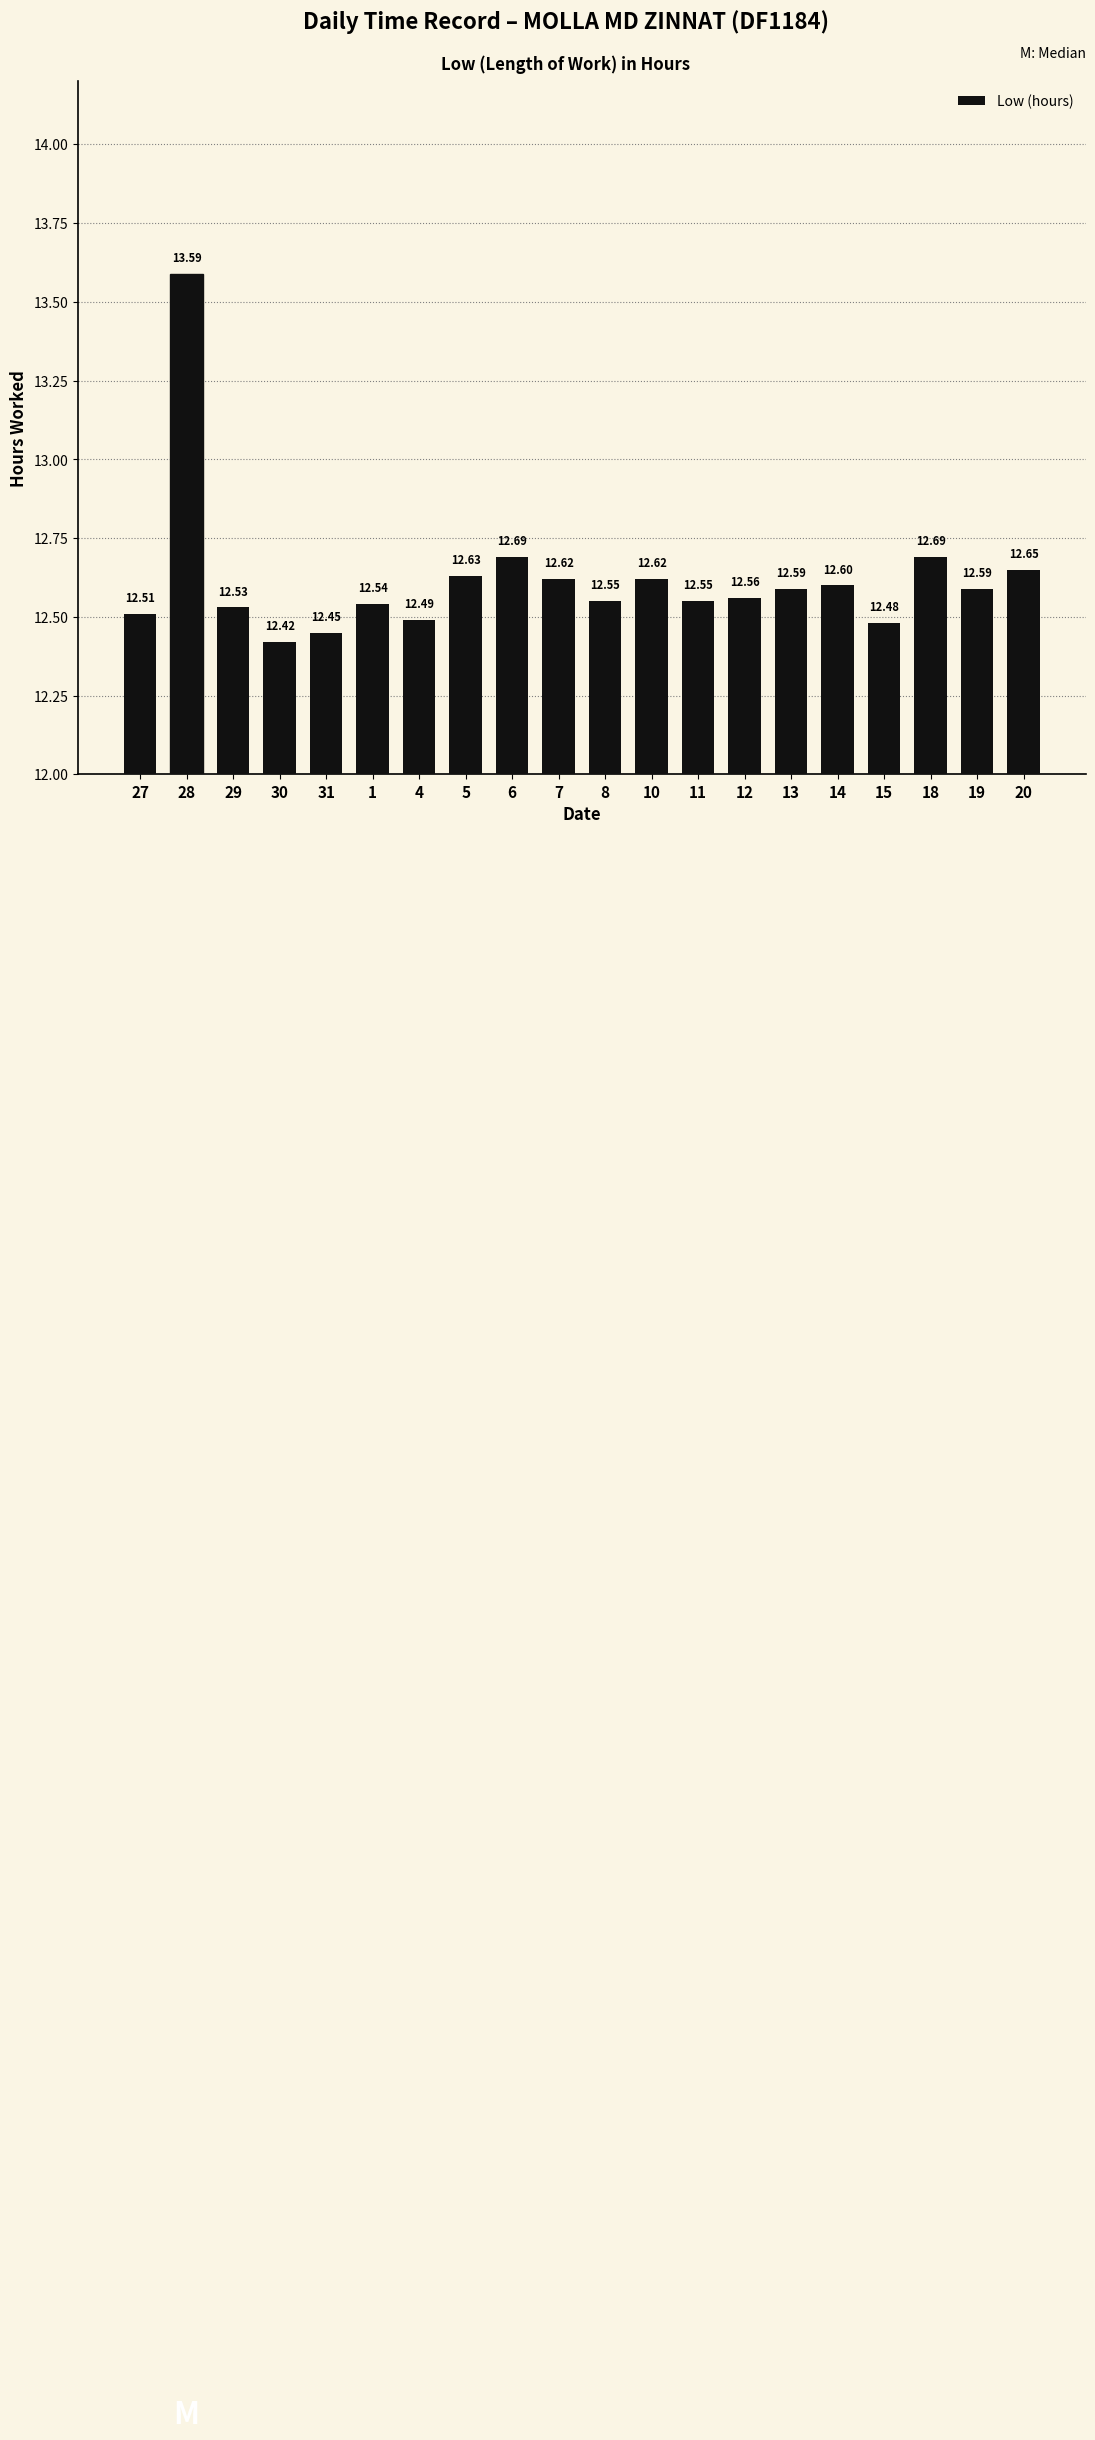

Count the number of categories in the chart.

20